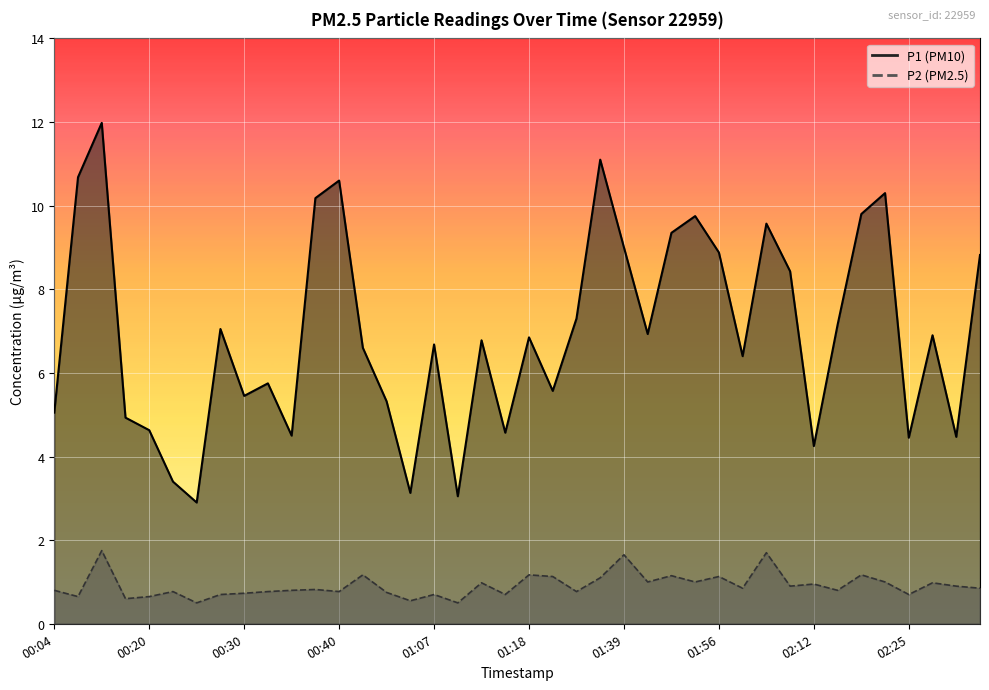

Reading left to right, transcribe all the data shown in this chart.

P1: 00:04=5.0	00:09=10.7	00:15=12.0	00:17=4.9	00:20=4.6	00:23=3.4	00:25=2.9	00:28=7.0	00:30=5.5	00:33=5.8	00:35=4.5	00:38=10.2	00:40=10.6	00:43=6.6	00:49=5.3	00:57=3.1	01:07=6.7	01:10=3.0	01:13=6.8	01:15=4.6	01:18=6.8	01:20=5.6	01:28=7.3	01:34=11.1	01:39=9.0	01:41=6.9	01:44=9.3	01:46=9.8	01:56=8.9	02:04=6.4	02:07=9.6	02:09=8.4	02:12=4.2	02:17=7.2	02:20=9.8	02:22=10.3	02:25=4.5	02:27=6.9	02:30=4.5	02:32=8.8
P2: 00:04=0.8	00:09=0.7	00:15=1.8	00:17=0.6	00:20=0.7	00:23=0.8	00:25=0.5	00:28=0.7	00:30=0.7	00:33=0.8	00:35=0.8	00:38=0.8	00:40=0.8	00:43=1.2	00:49=0.8	00:57=0.6	01:07=0.7	01:10=0.5	01:13=1.0	01:15=0.7	01:18=1.2	01:20=1.1	01:28=0.8	01:34=1.1	01:39=1.6	01:41=1.0	01:44=1.1	01:46=1.0	01:56=1.1	02:04=0.8	02:07=1.7	02:09=0.9	02:12=0.9	02:17=0.8	02:20=1.2	02:22=1.0	02:25=0.7	02:27=1.0	02:30=0.9	02:32=0.8